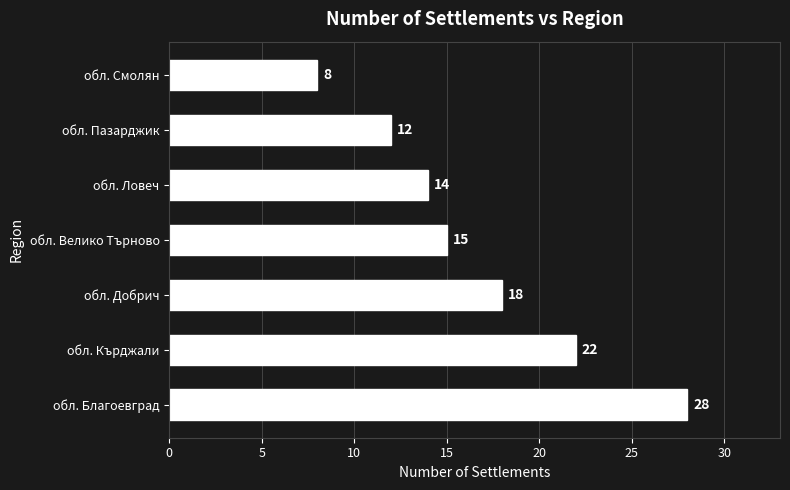

Between обл. Ловеч and обл. Благоевград, which is larger?

обл. Благоевград